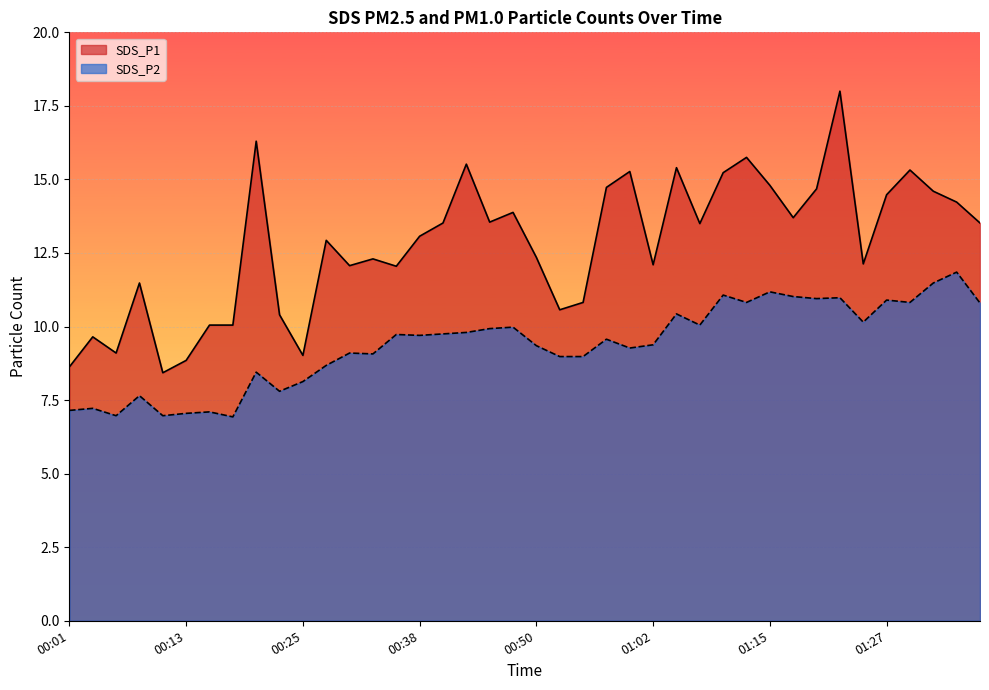

At which category does SDS_P2 reach its first local peak?

00:04